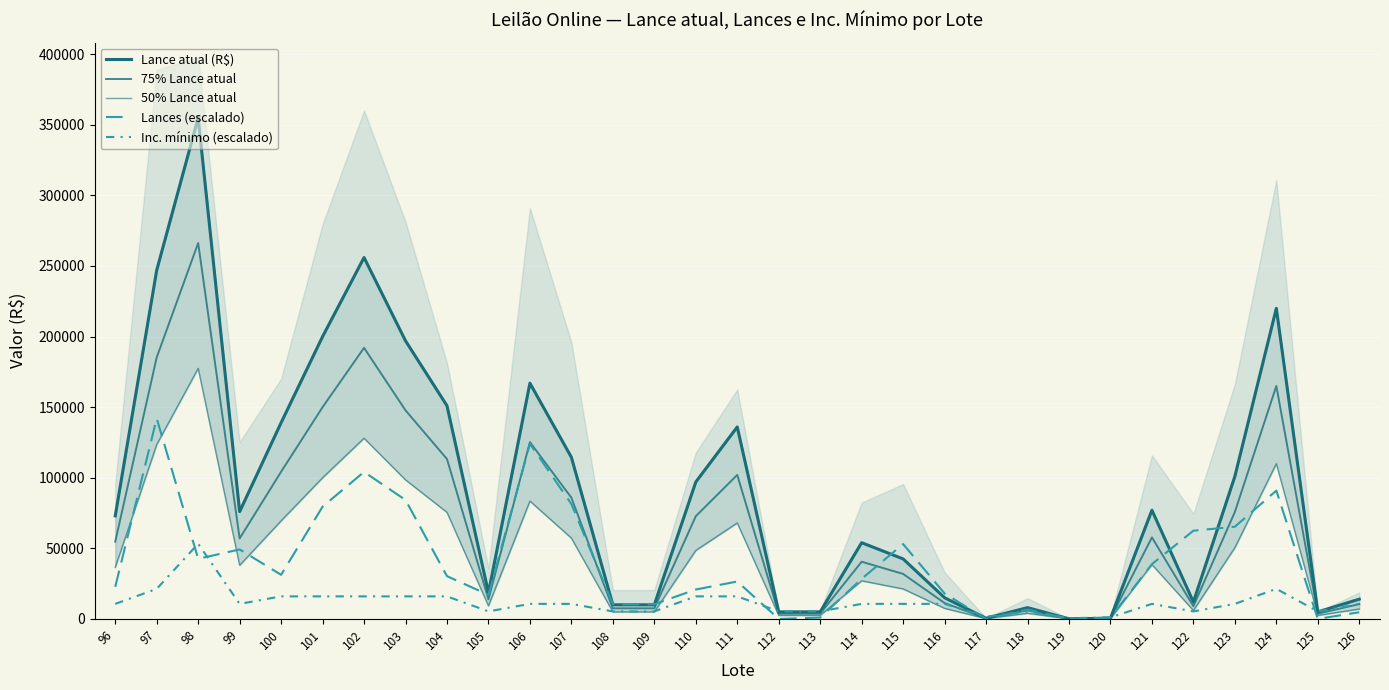

At which category does the chart reach its minimum across all series?

112